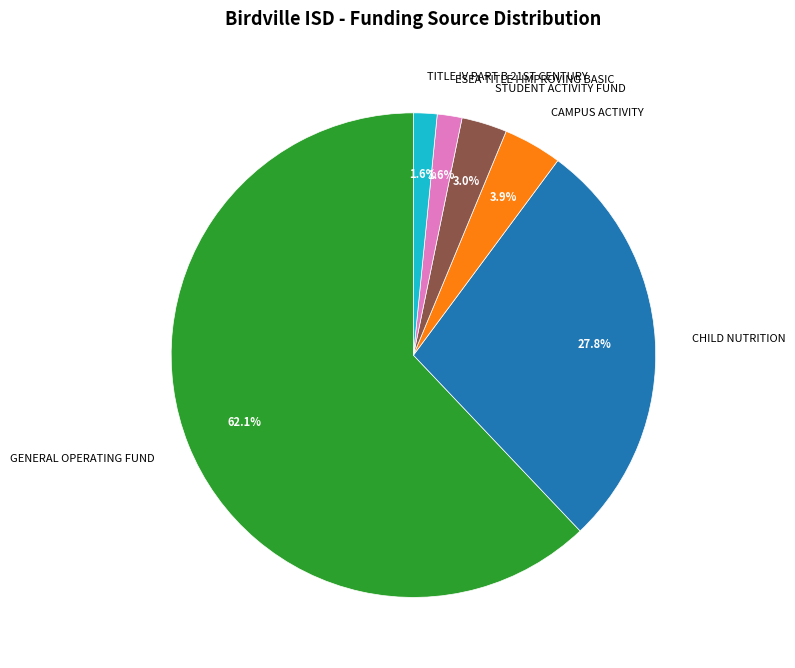

What is the largest slice in the pie chart?

GENERAL OPERATING FUND